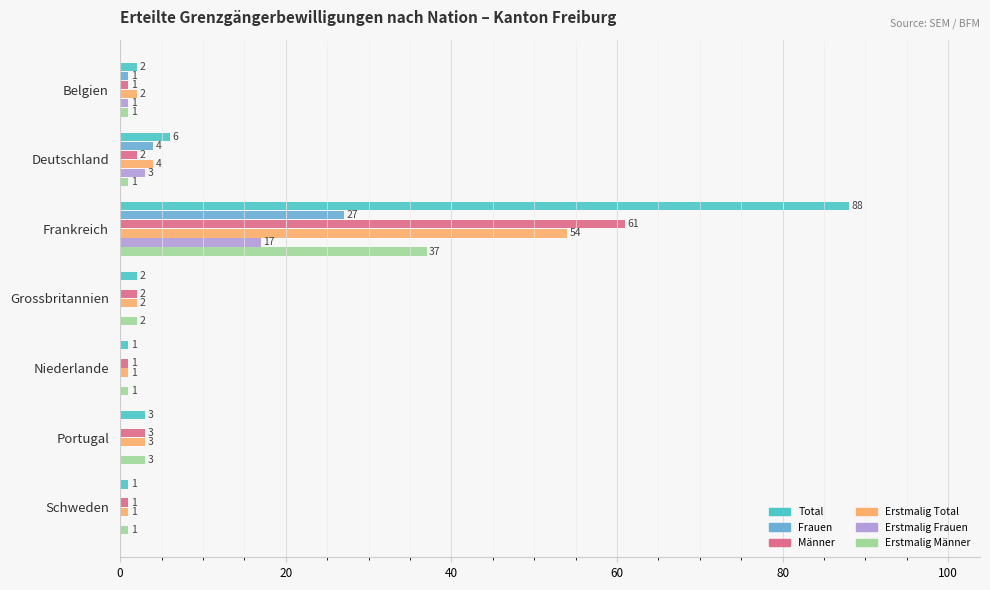

Which series changed the most between Frankreich and Niederlande?

Total